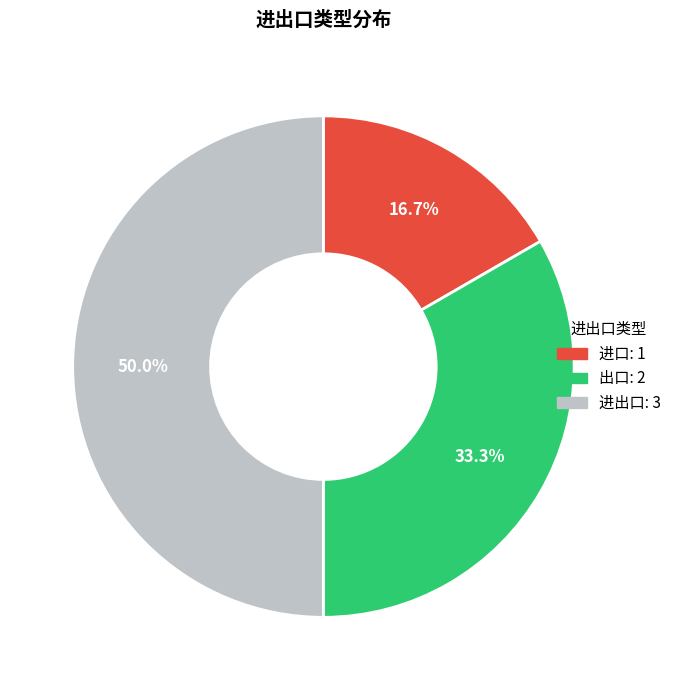

How many segments does this pie chart have?

3